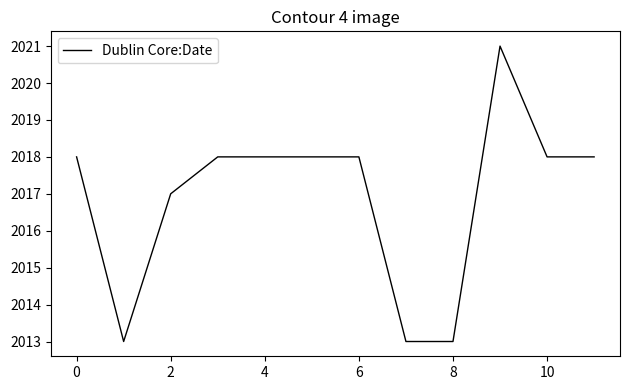

What is the difference between the maximum and minimum values?

8